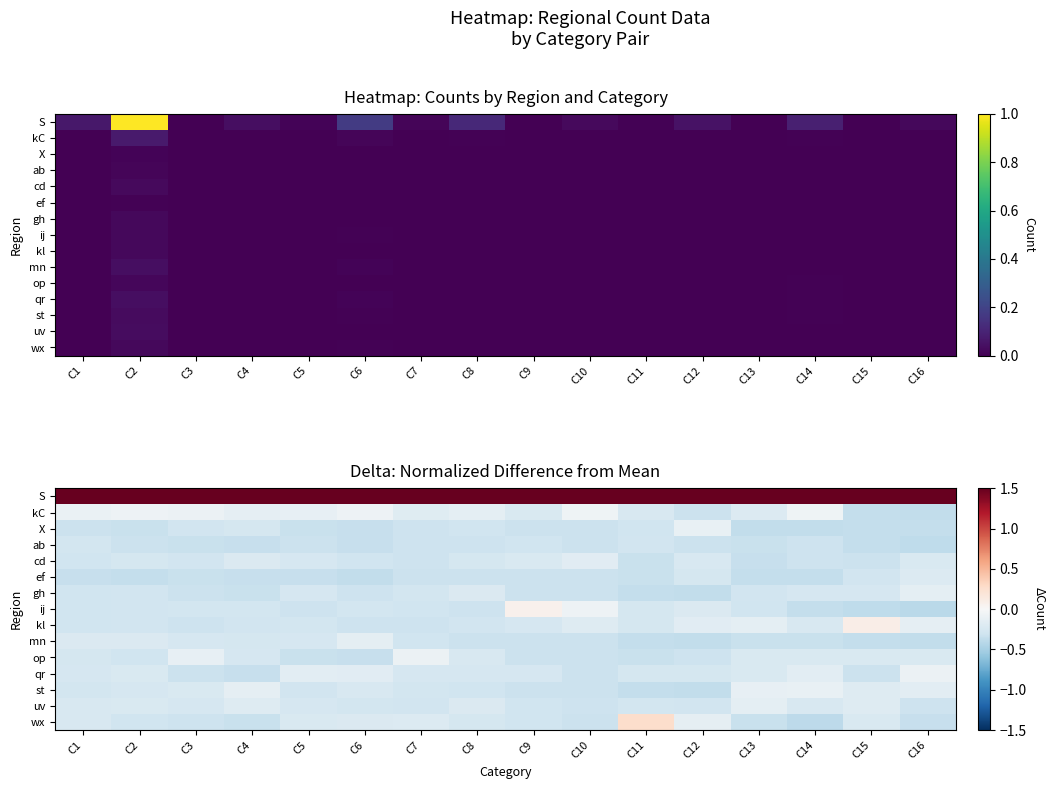

What is the sum of all cd values?

-4.4